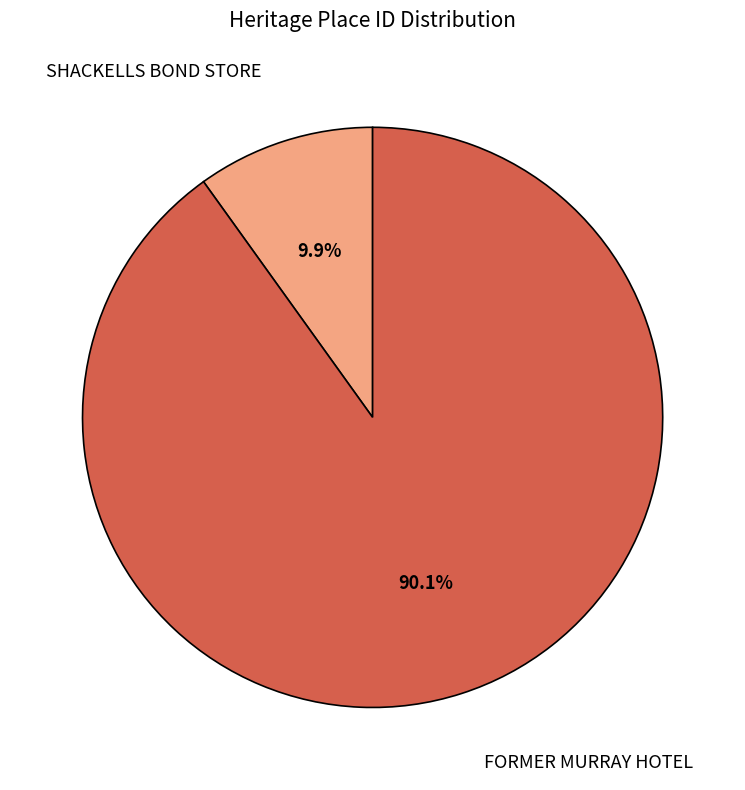

To the nearest percent, what is the difference between the largest and smallest slice percentages?

80%